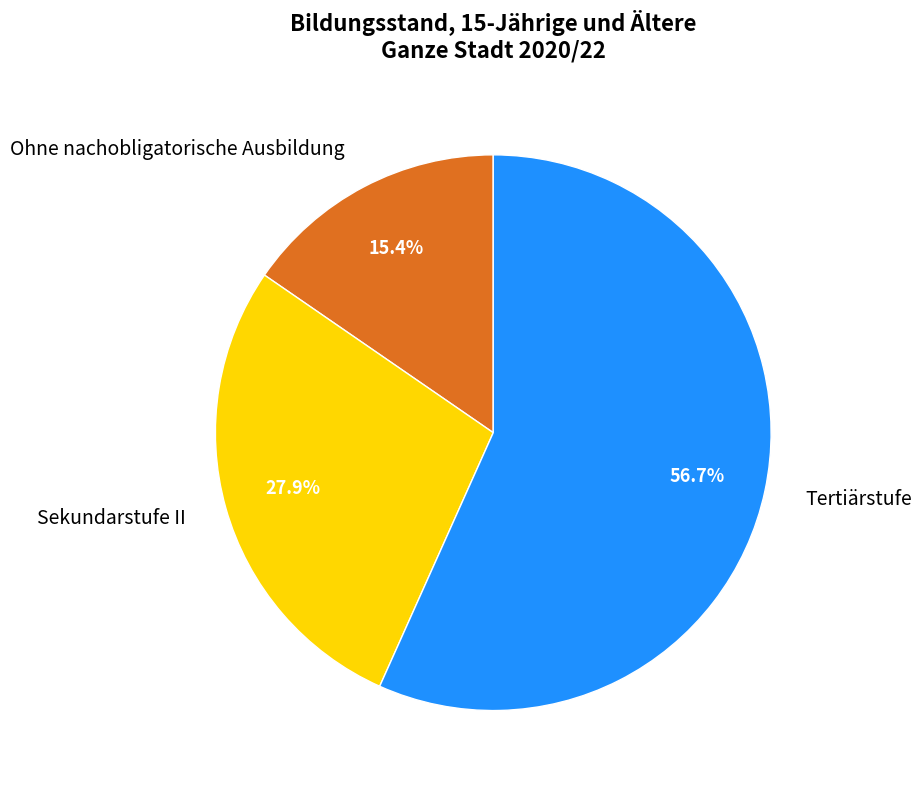

How many slices are in this pie chart?

3